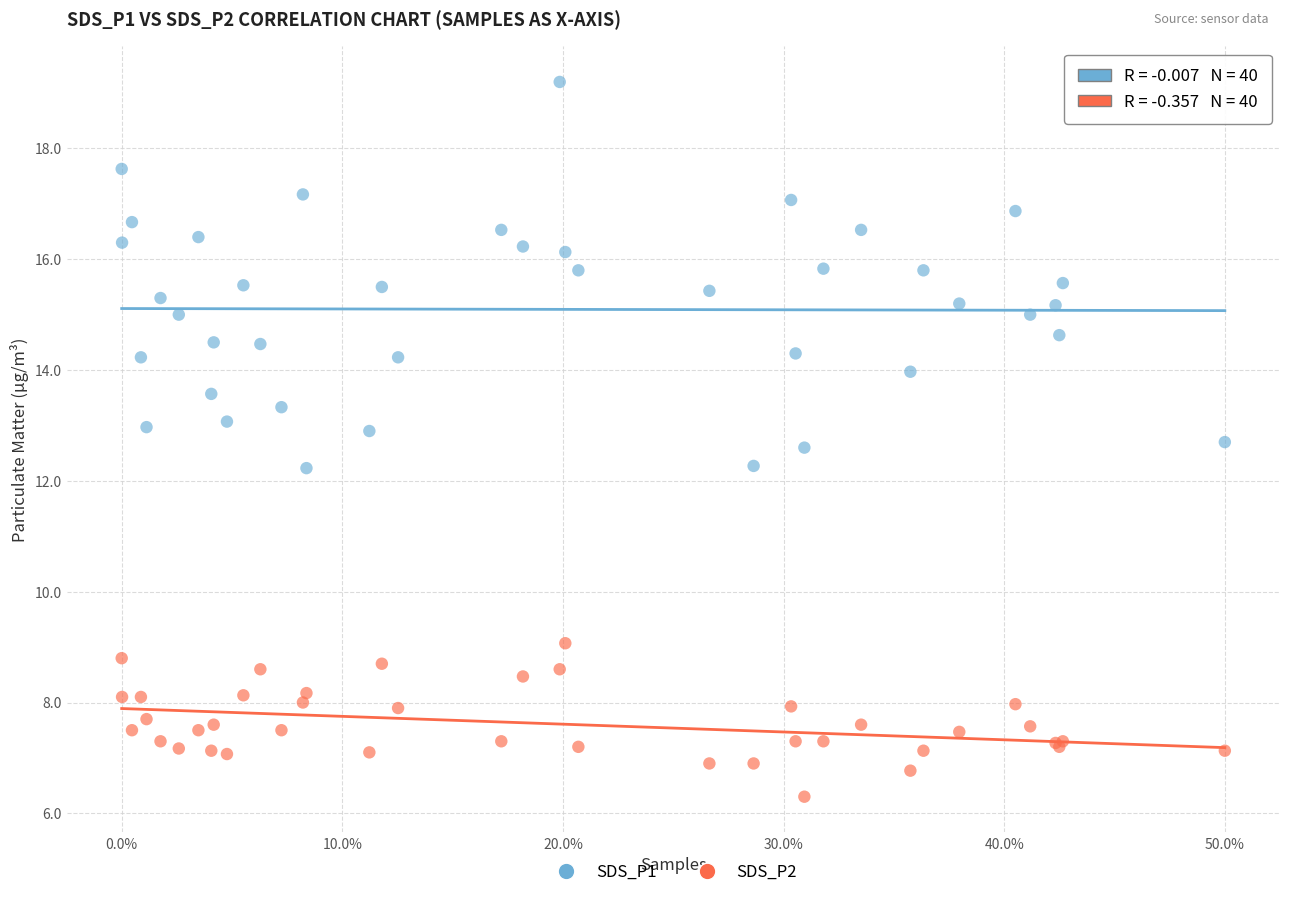

Which series reaches the minimum Y coordinate?

SDS_P2